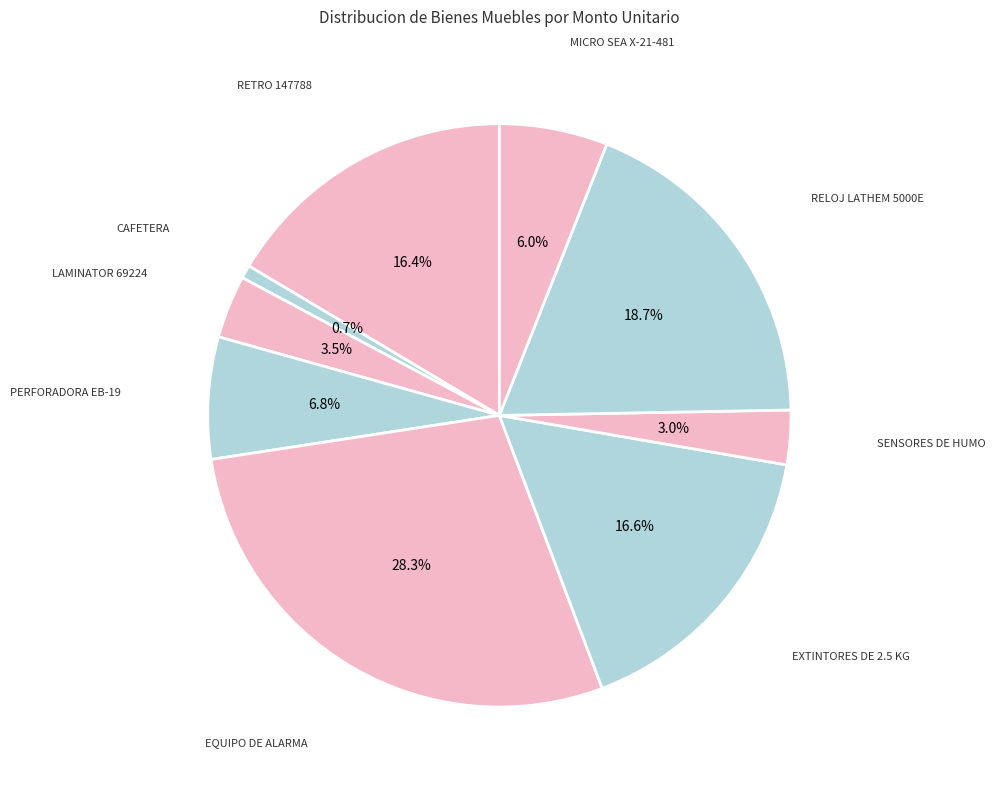

How many segments does this pie chart have?

9